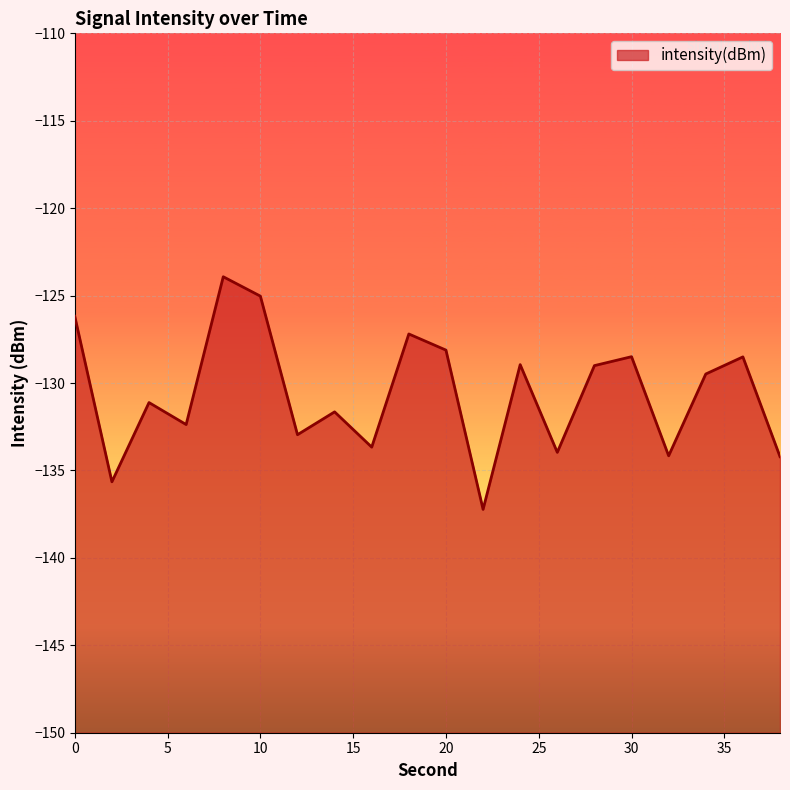

Is it true that the value at 36 is -200.2?

False